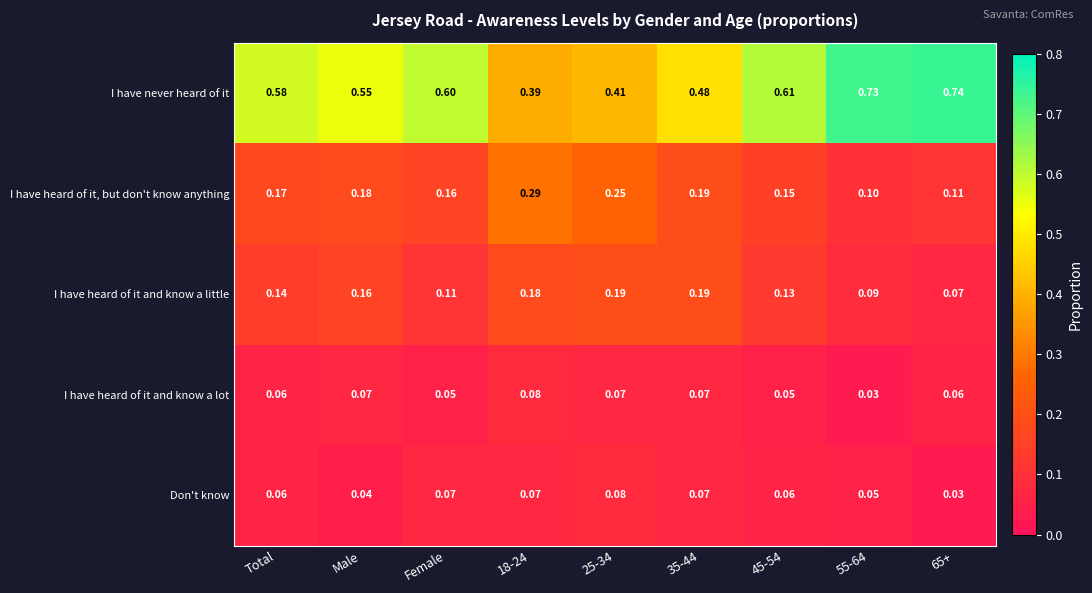

Which series has the largest total across all categories?

I have never heard of it